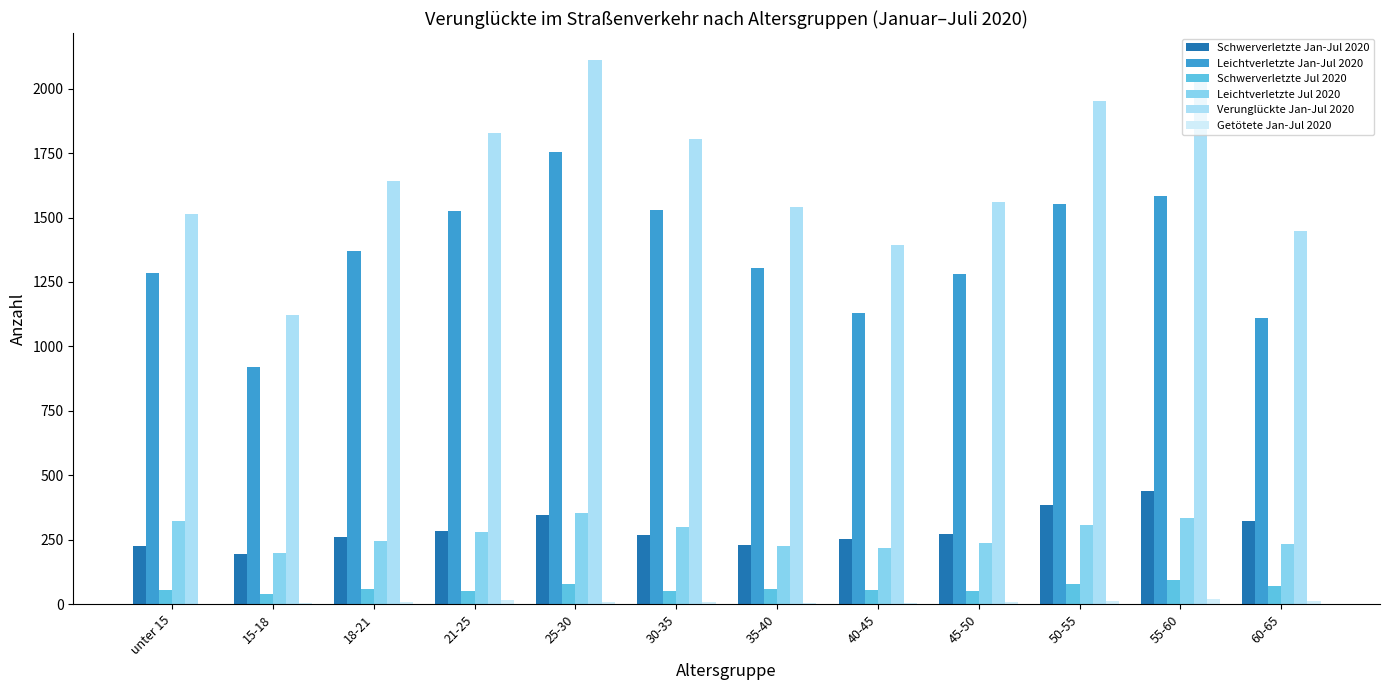

What is the sum of the Verunglückte Jan-Jul 2020 values at 15-18 and 40-45?

2513